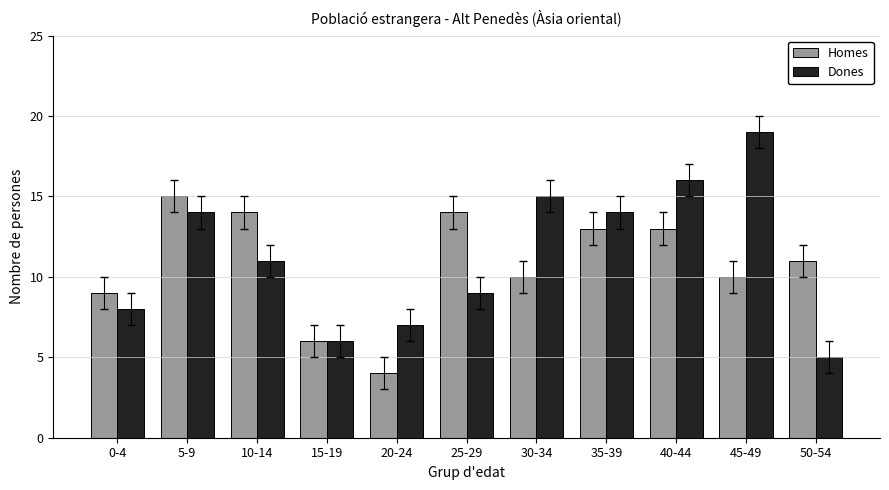

What is the label of the 4th bar from the left?

15-19